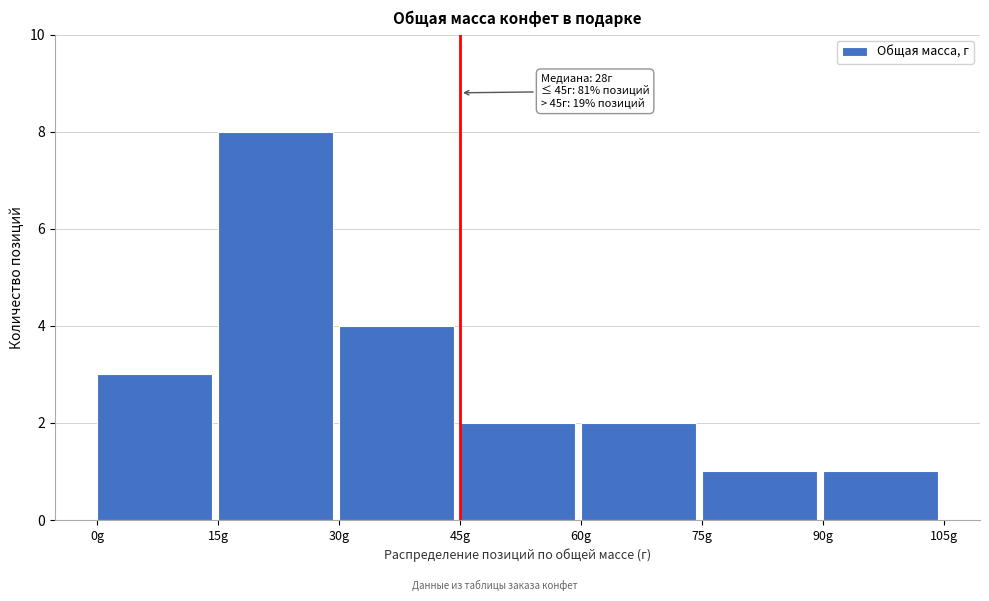

Which range on the x-axis has the tallest bar?

15 to 30